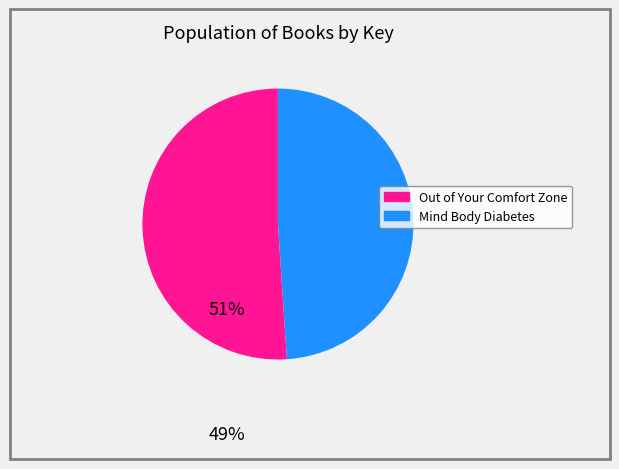

Which category has the smallest portion of the pie?

Mind Body Diabetes